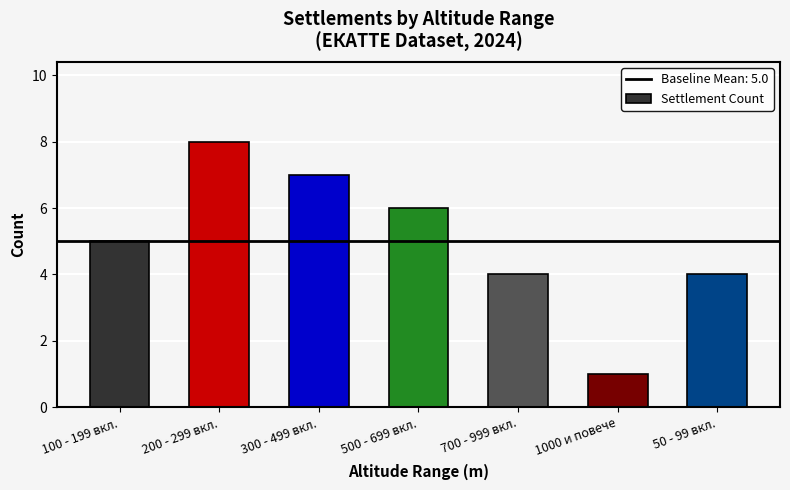

What is the difference between the maximum and second lowest values?

4